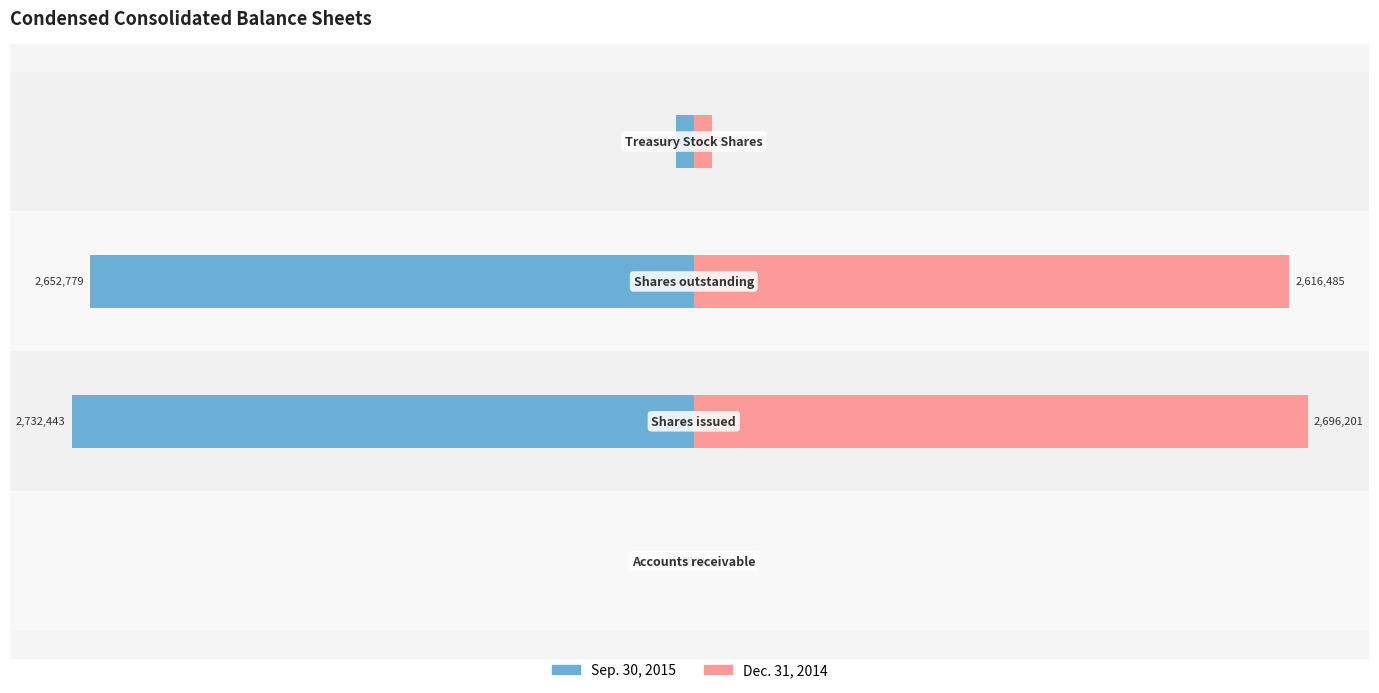

List the labels in order of Dec. 31, 2014 value, smallest first.

−4, −1, −2, −3